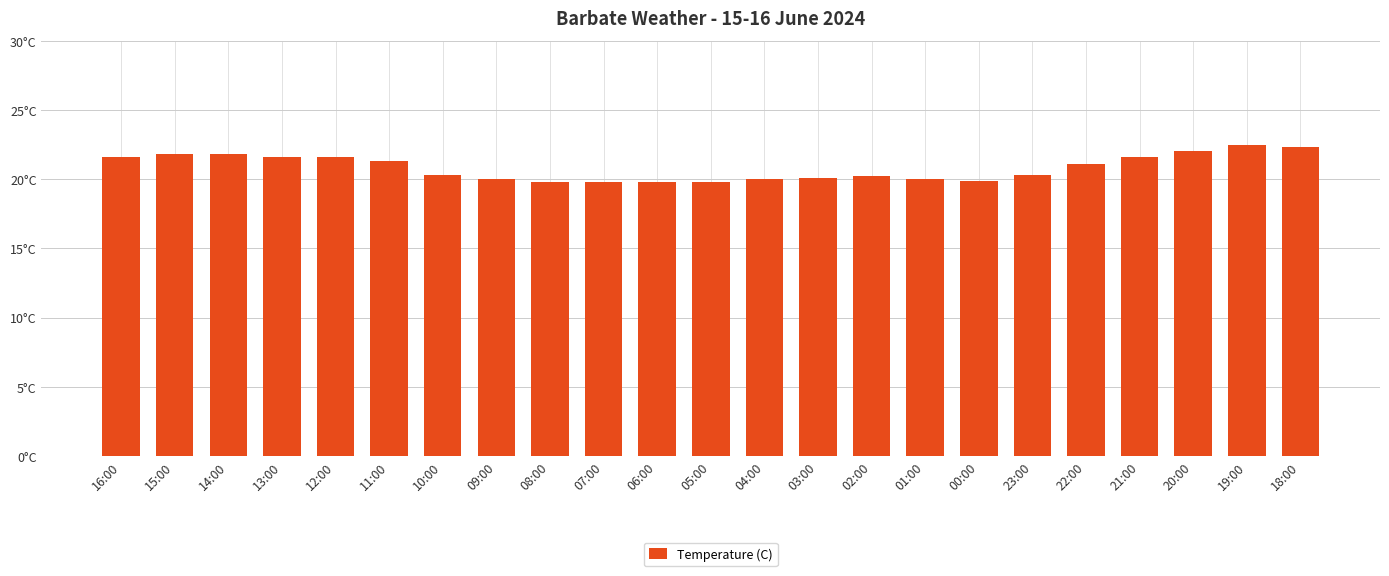

Rank the categories by value from highest to lowest.

19:00, 18:00, 20:00, 15:00, 14:00, 16:00, 13:00, 12:00, 21:00, 11:00, 22:00, 10:00, 23:00, 02:00, 03:00, 09:00, 04:00, 01:00, 00:00, 08:00, 07:00, 06:00, 05:00